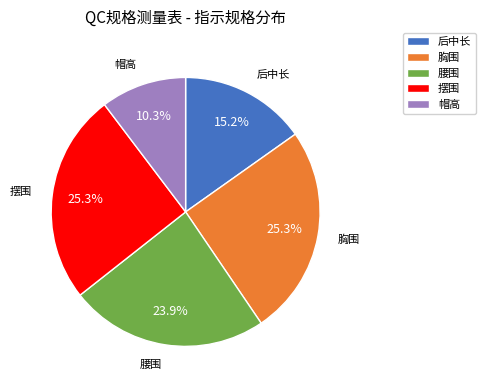

Approximately how many times larger is the value at 帽高 compared to 后中长?

0.7